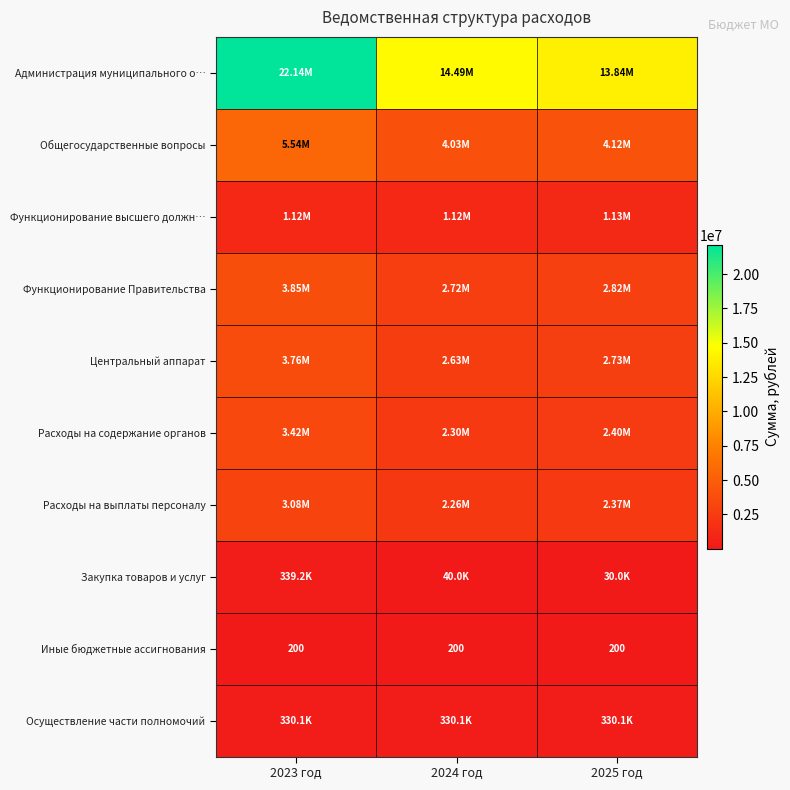

What is the highest value of the Расходы на выплаты персоналу series?

3081800.6